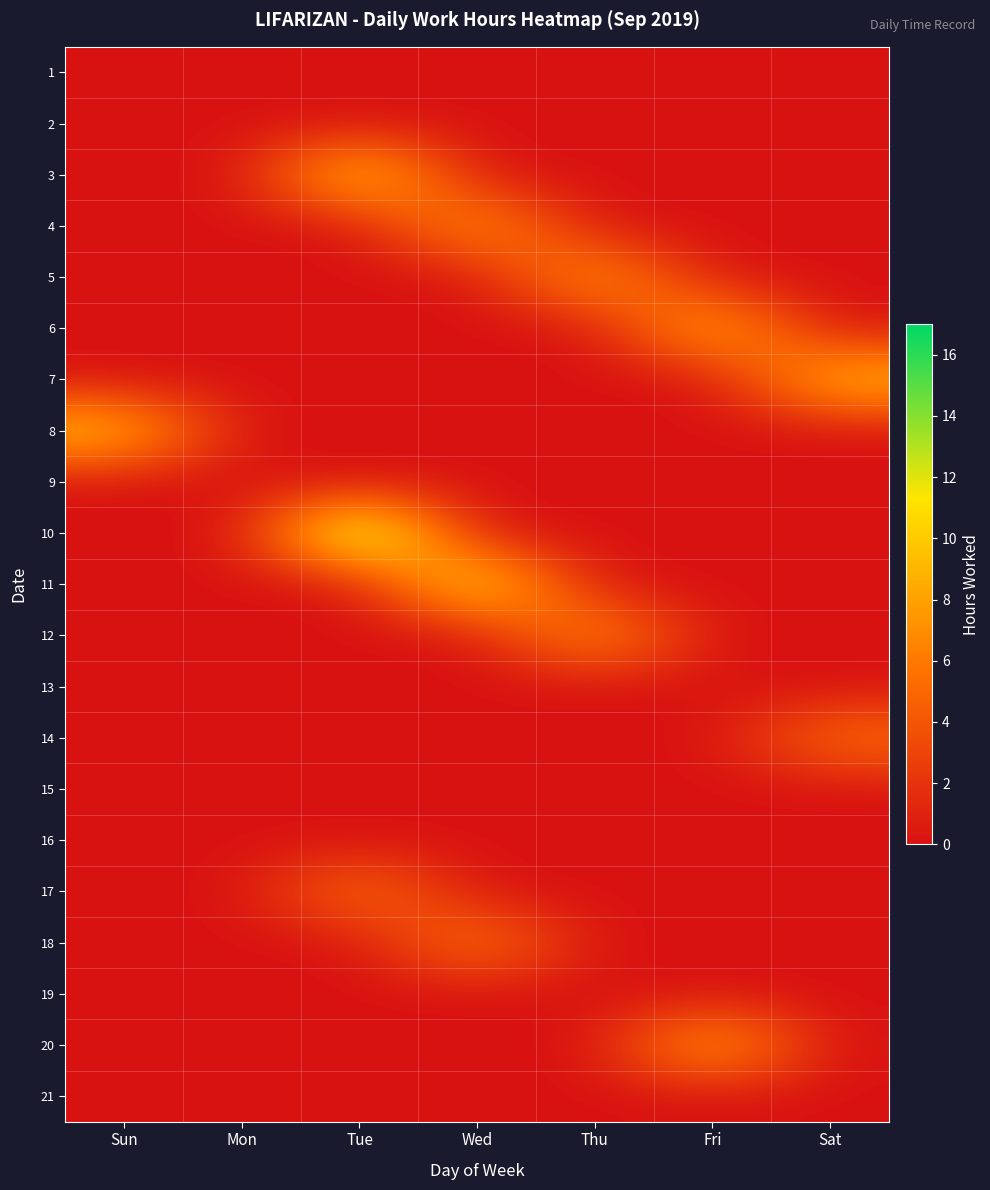

Rank the series at Fri from lowest to highest value.

1, 2, 3, 4, 5, 7, 8, 9, 10, 11, 12, 13, 14, 15, 16, 17, 18, 19, 21, 20, 6